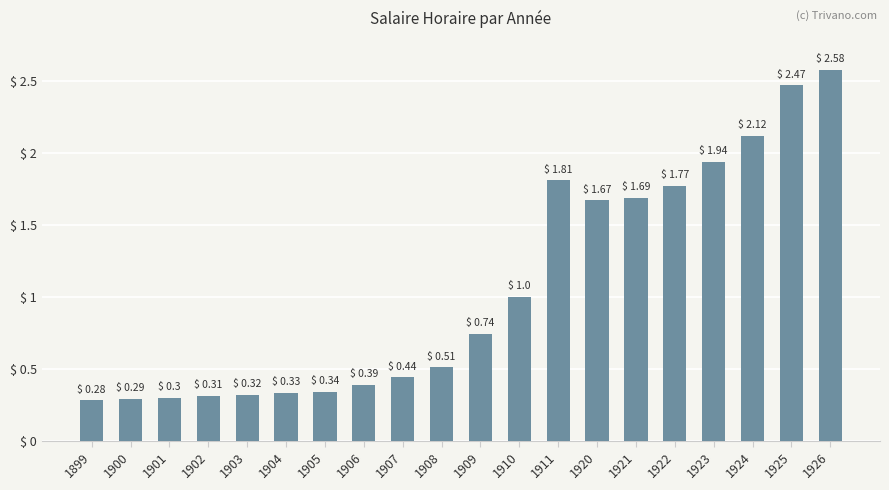

What is the difference between the second highest and minimum values?

2.2